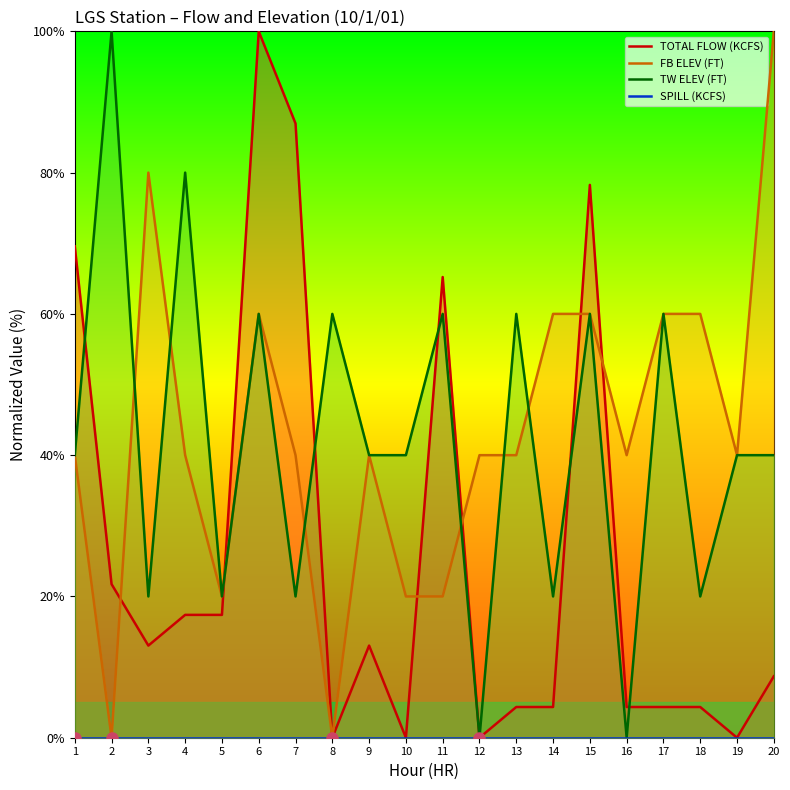

In TW ELEV (FT), how many points are lower than both neighbors (excluding endpoints)?

7